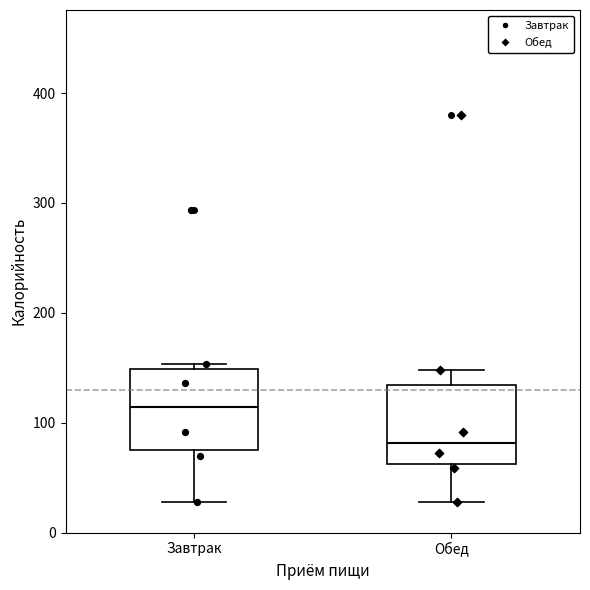

Reading left to right, read every box against the y-axis: the position of its median line, the range the box covers, and the ends of its whiskers. The values are not printed on the chart, so give them approximately, as read against the axis.

Завтрак: median 110, box 80 to 150, whiskers 30 to 150 (just above the box's upper edge)
Обед: median 80, box 60 to 130, whiskers 30 to 150